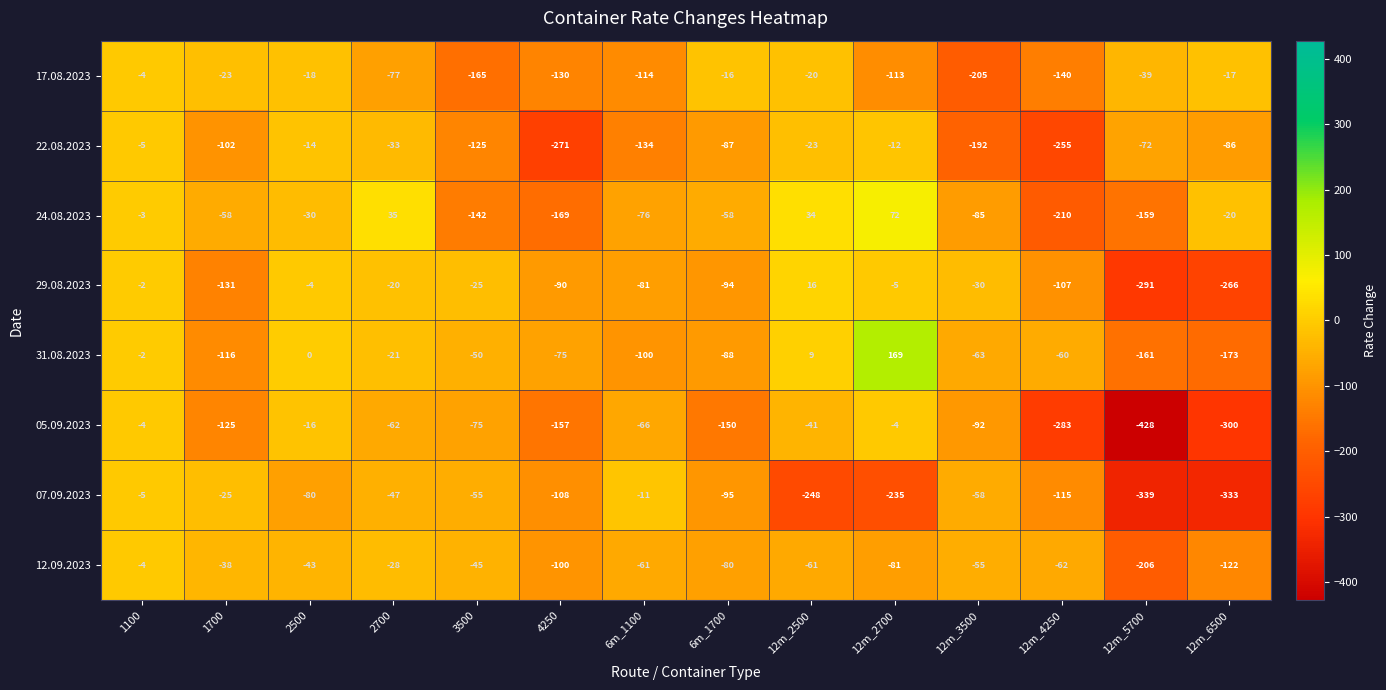

What is the difference between the highest and lowest values at 12m_5700?

389